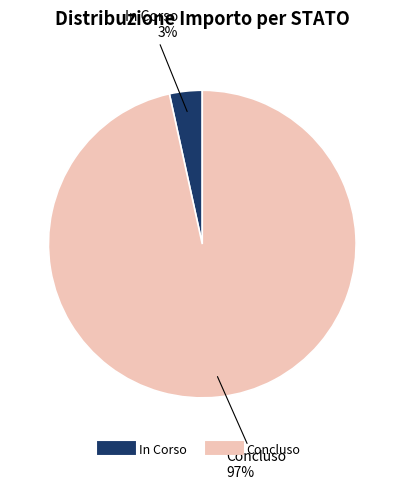

Combined, do Concluso and In Corso account for over 50%?

Yes